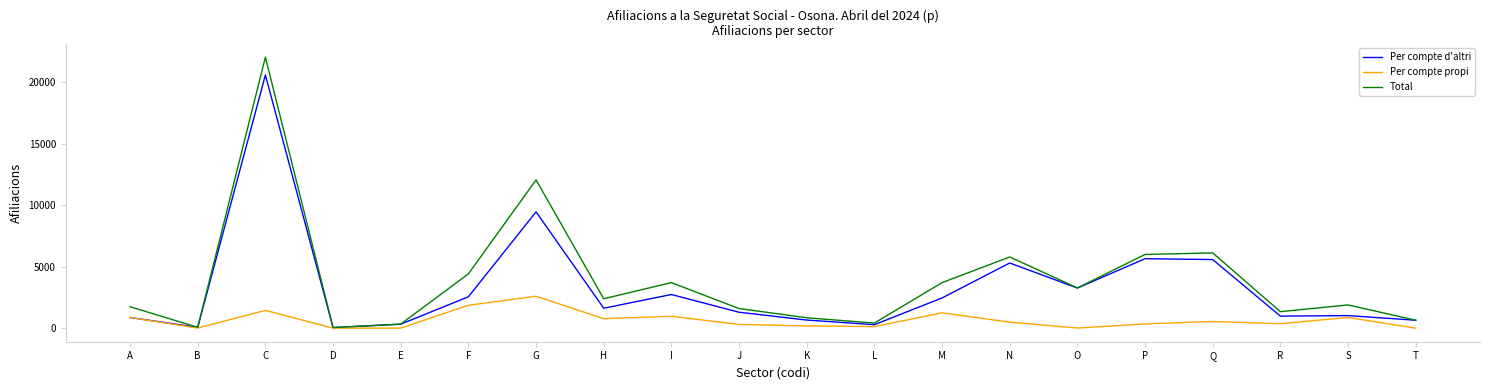

What is the maximum value for Per compte propi?

2595